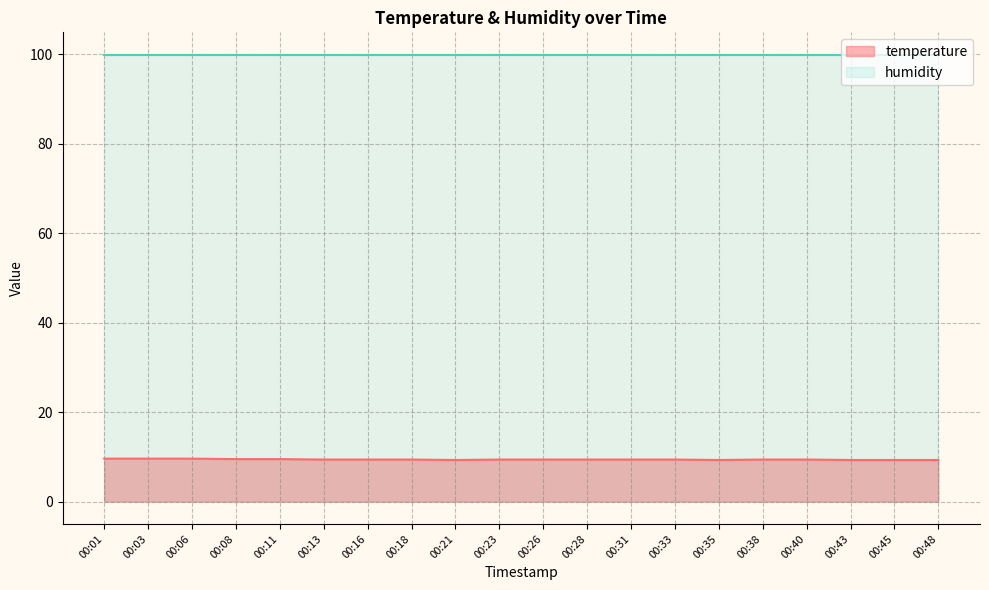

What is the value of the 1st point from the left?

9.6